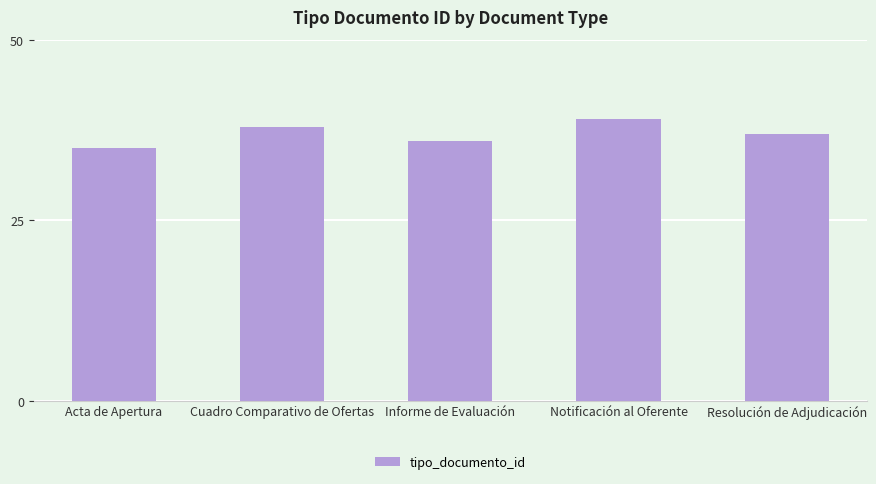

Is it true that the value at Cuadro Comparativo de Ofertas is 38?

True